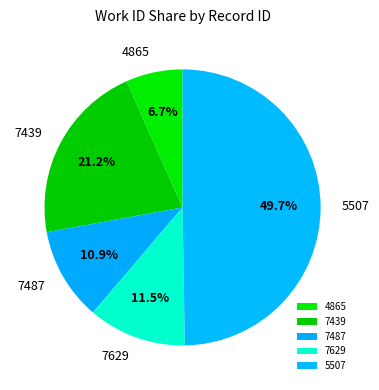

Combined, do 4865 and 7487 account for over 50%?

No